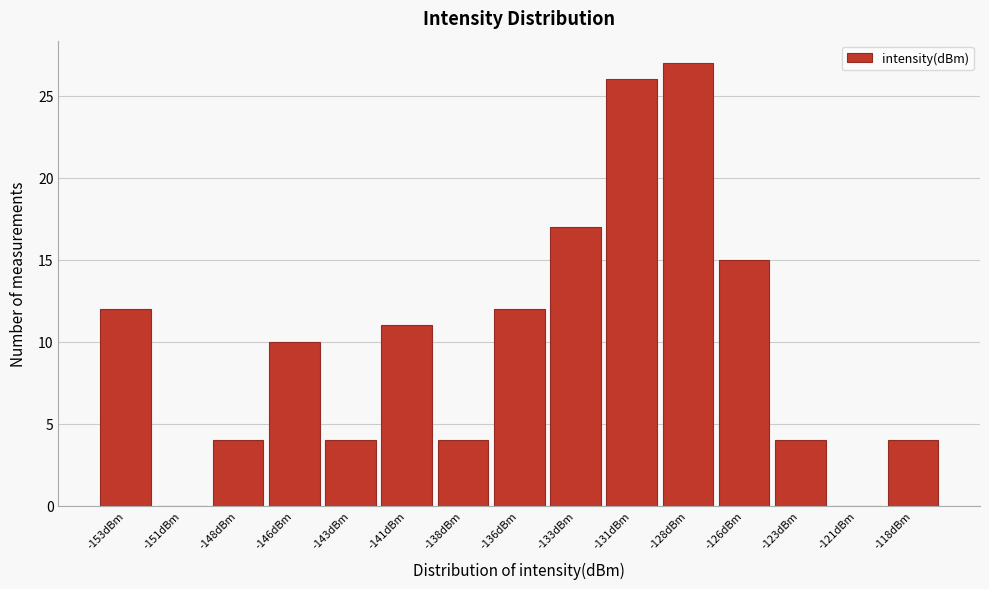

Reading right to left, list all the values displayed in this chart.

-118dBm=4	-121dBm=0	-123dBm=4	-126dBm=15	-128dBm=27	-131dBm=26	-133dBm=17	-136dBm=12	-138dBm=4	-141dBm=11	-143dBm=4	-146dBm=10	-148dBm=4	-151dBm=0	-153dBm=12